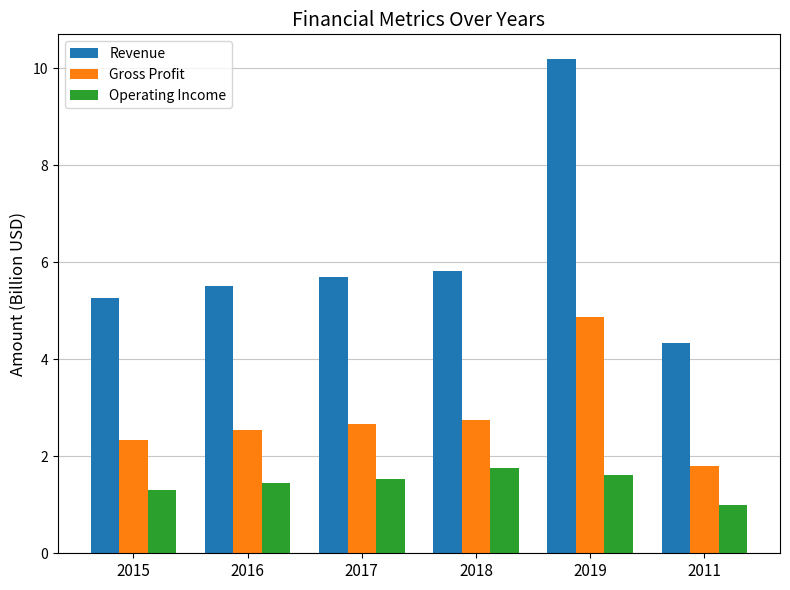

Reading left to right, extract all data points from this chart.

Revenue: 2015=5.3	2016=5.5	2017=5.7	2018=5.8	2019=10.2	2011=4.3
Gross Profit: 2015=2.3	2016=2.5	2017=2.7	2018=2.8	2019=4.9	2011=1.8
Operating Income: 2015=1.3	2016=1.4	2017=1.5	2018=1.8	2019=1.6	2011=1.0